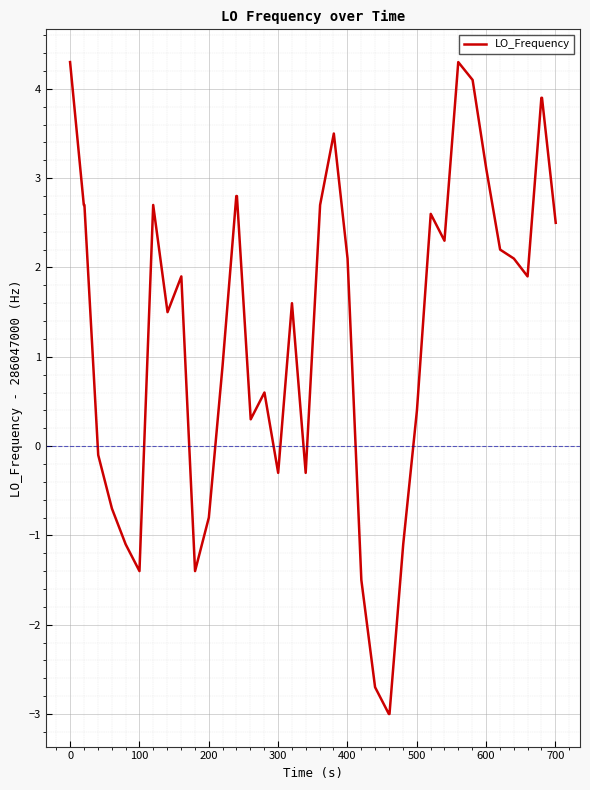

Count the number of categories in the chart.

40